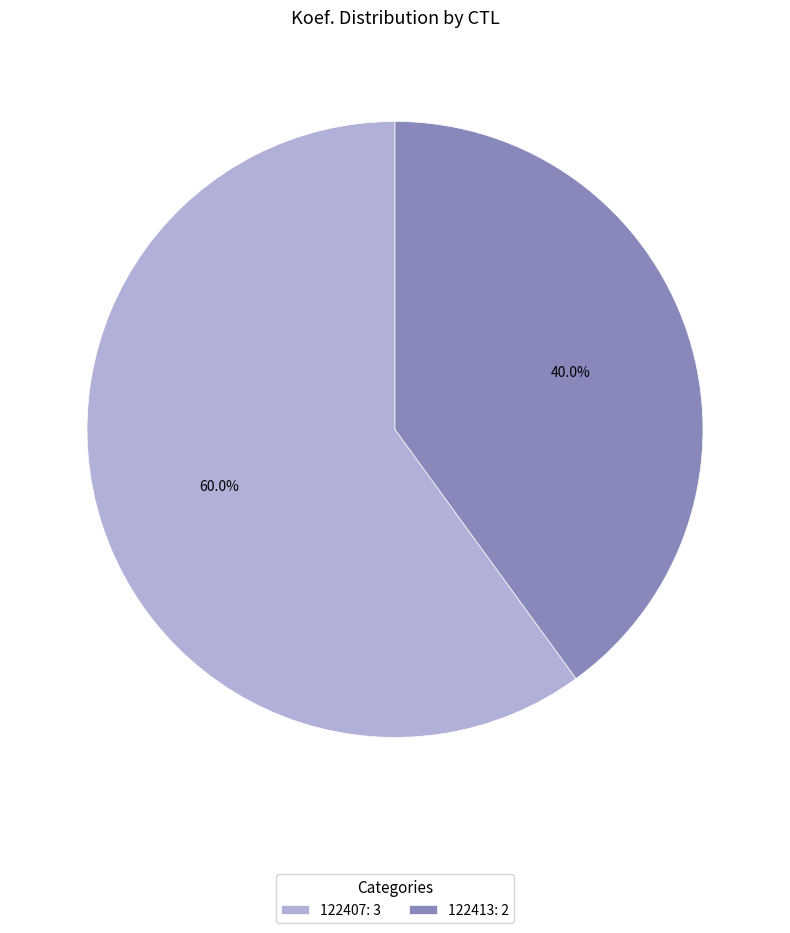

What portion of the pie excludes 122407?

40.0%